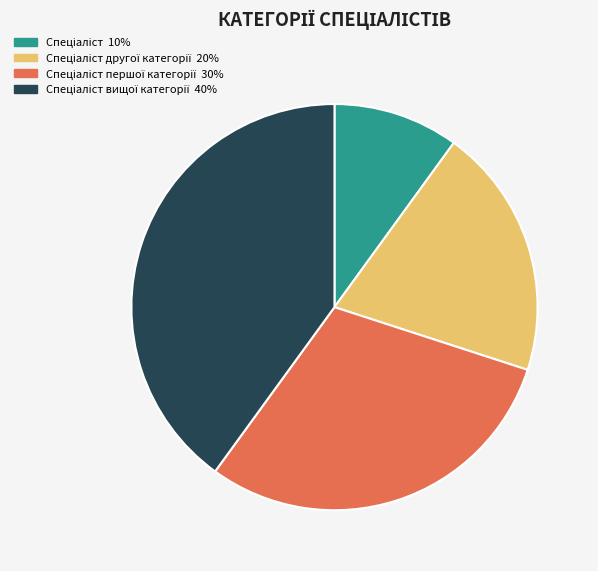

Does any single category account for the majority?

No